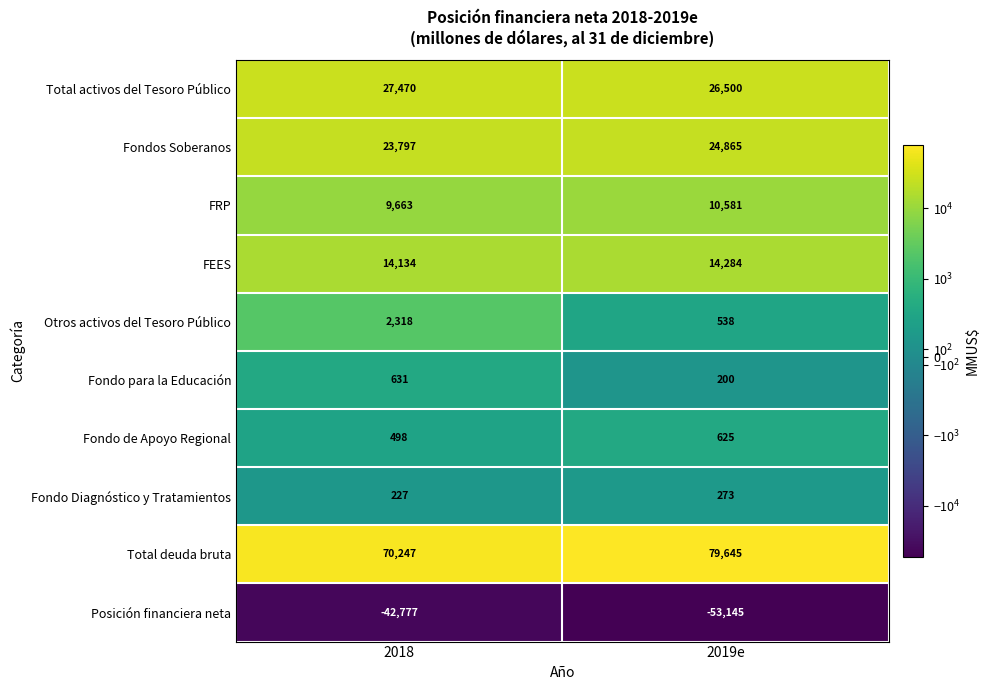

At 2019e, list the series in order from largest to smallest.

Total deuda bruta, Total activos del Tesoro Público, Fondos Soberanos, FEES, FRP, Fondo de Apoyo Regional, Otros activos del Tesoro Público, Fondo Diagnóstico y Tratamientos, Fondo para la Educación, Posición financiera neta